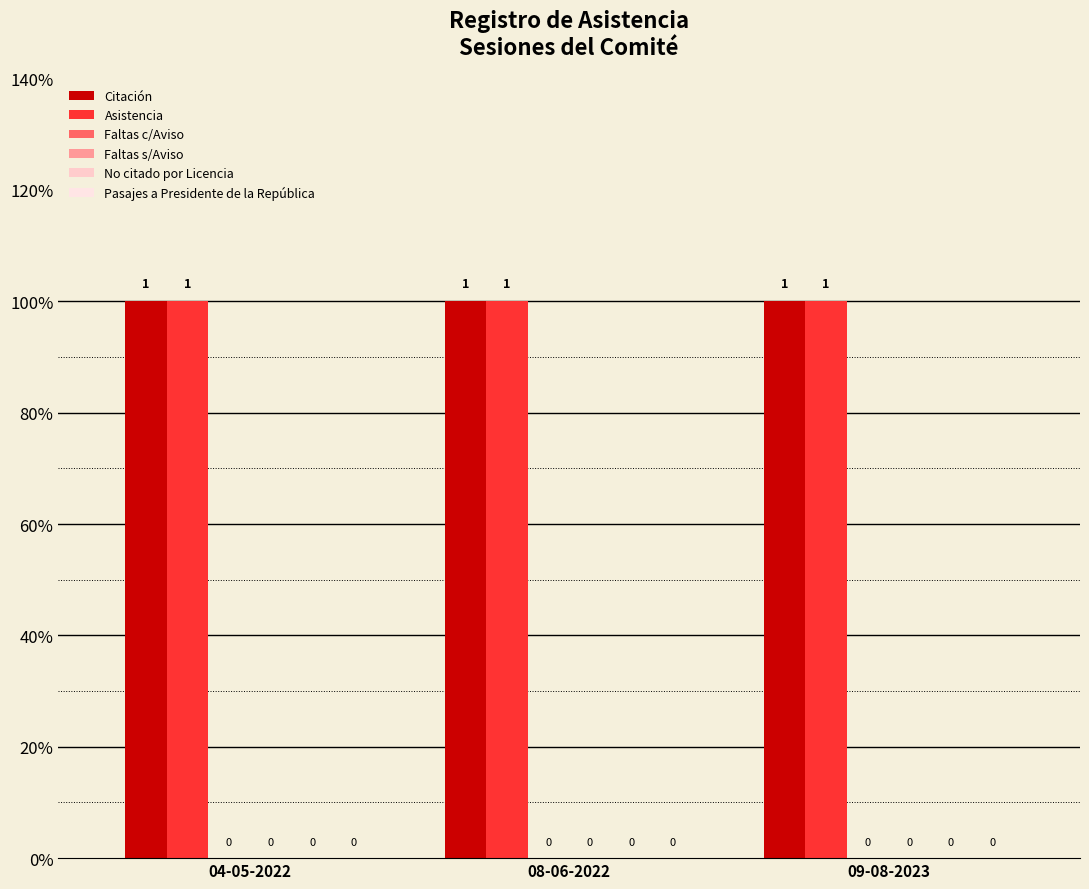

Between 08-06-2022 and 09-08-2023, which series saw the biggest shift?

Citación